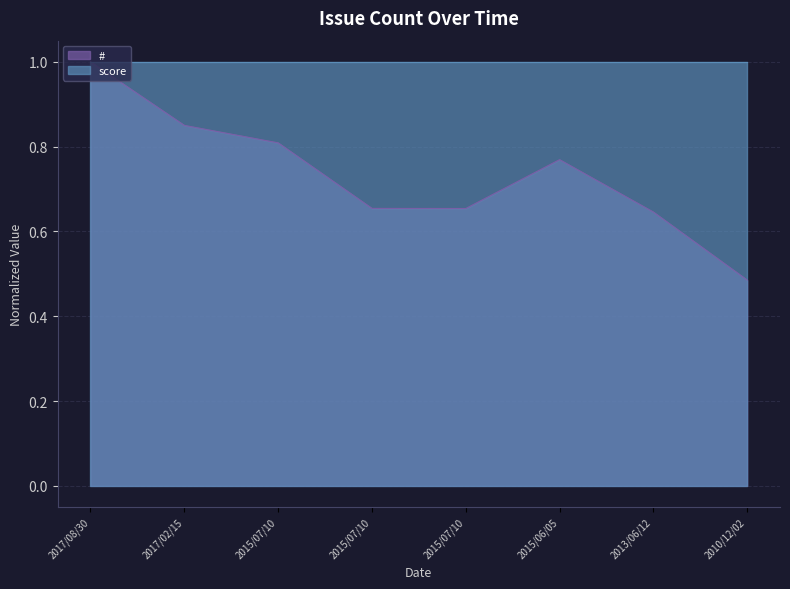

True or false: there are more than 2 points higher than both neighbors.

False